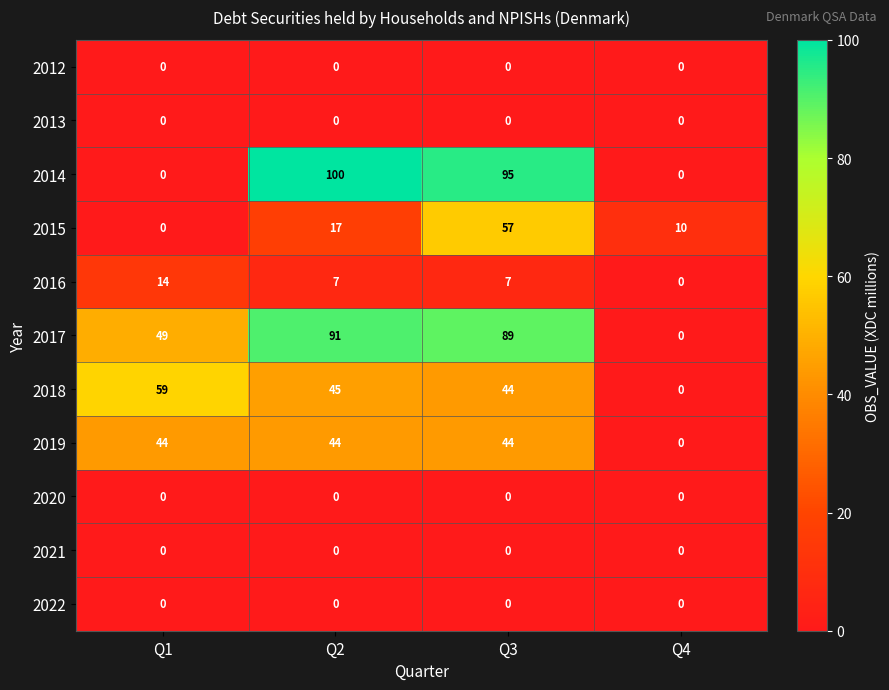

True or false: 2016 has a value of 18 at Q1.

False